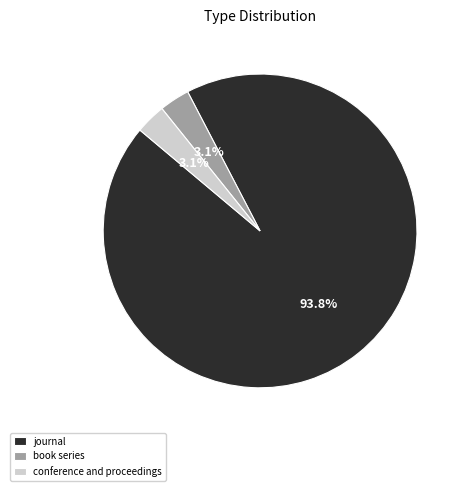

What is the largest slice in the pie chart?

journal